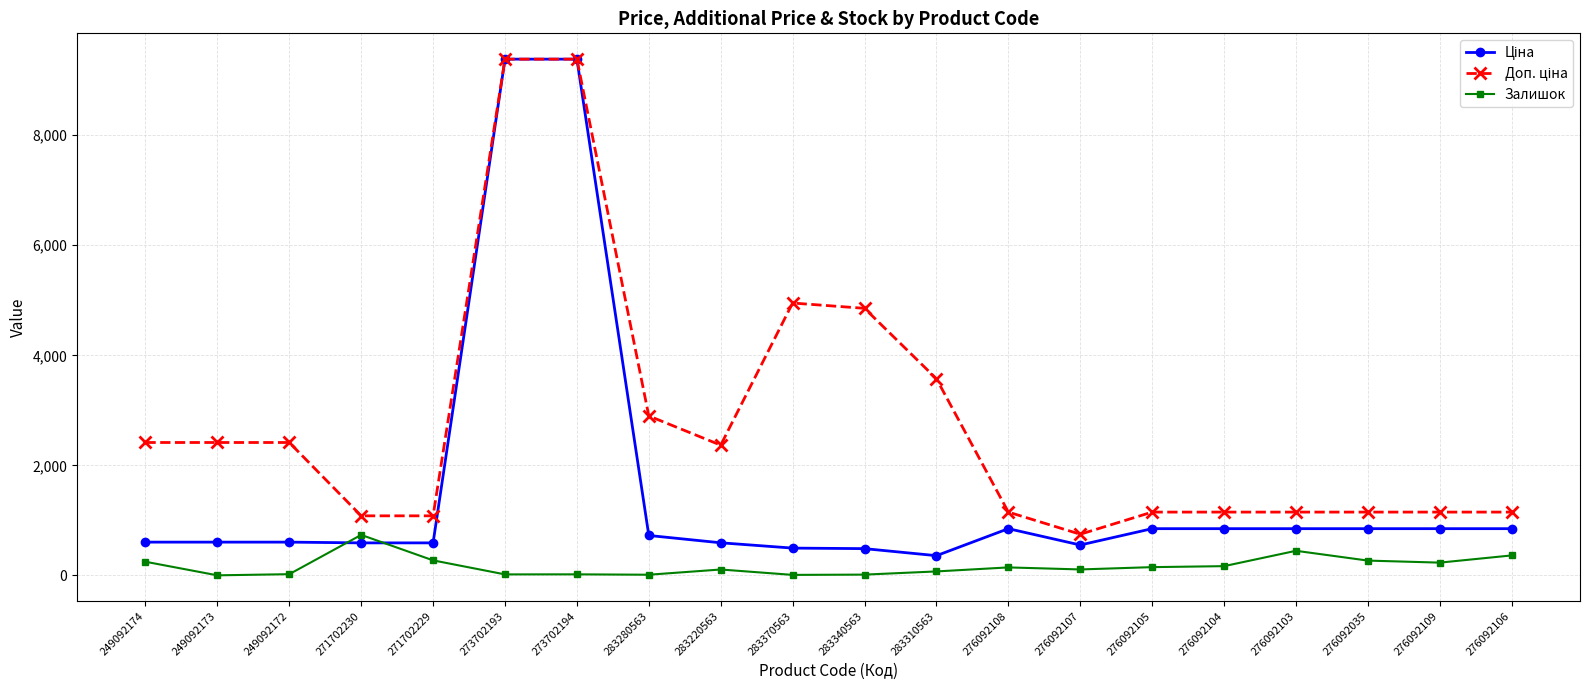

What is the maximum value shown in the chart?

9384.0